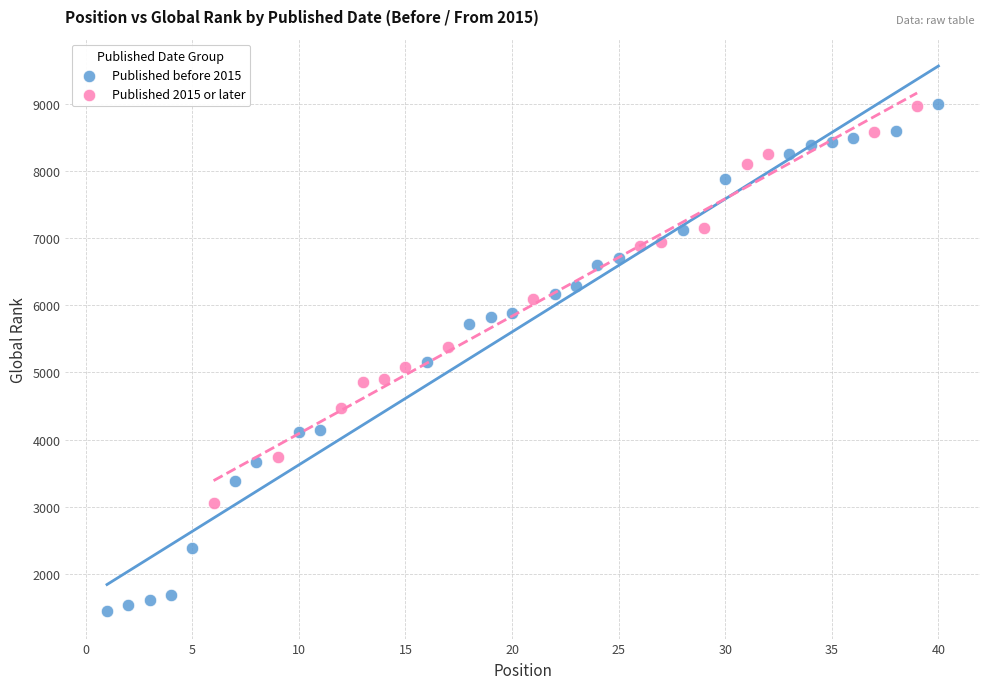

Which series has the widest spread of Y values?

Published before 2015